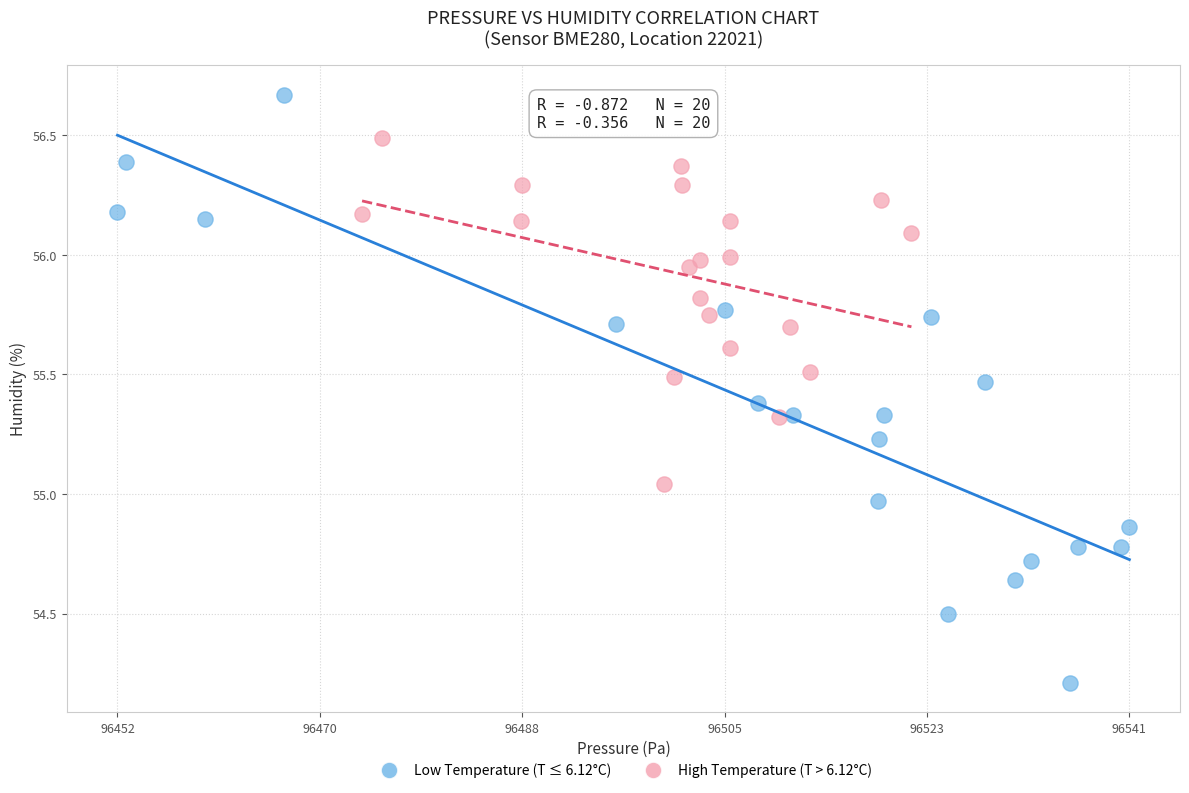

Which series contains the lowest Y value?

Low Temperature (T ≤ 6.12°C)